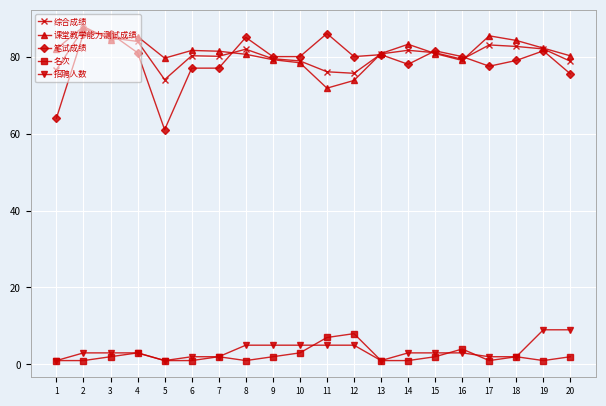

Count the number of data series in this chart.

5